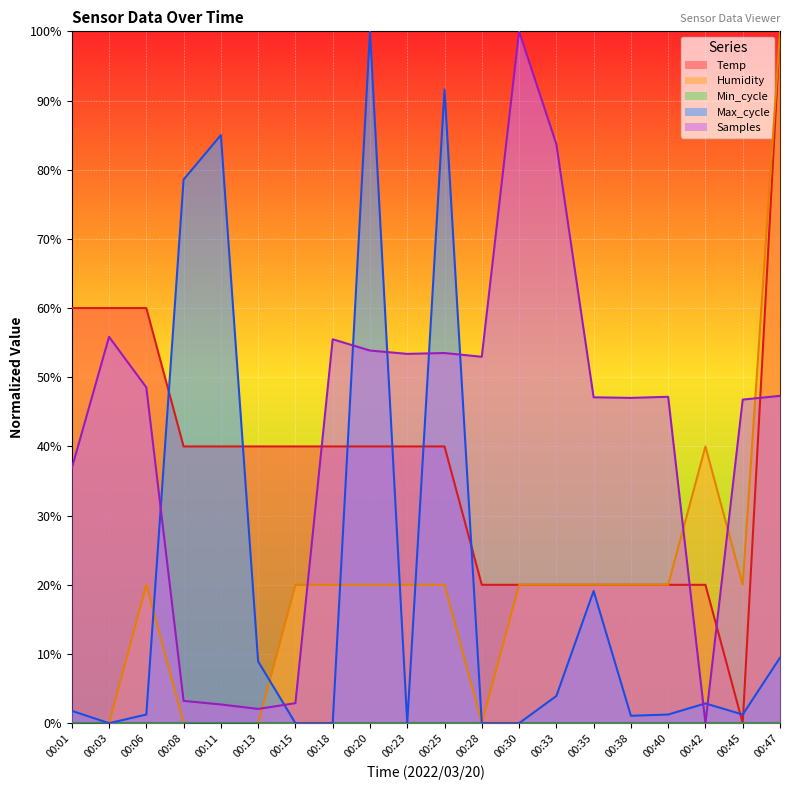

The value of Temp at 00:15 is 68.9. True or false?

False